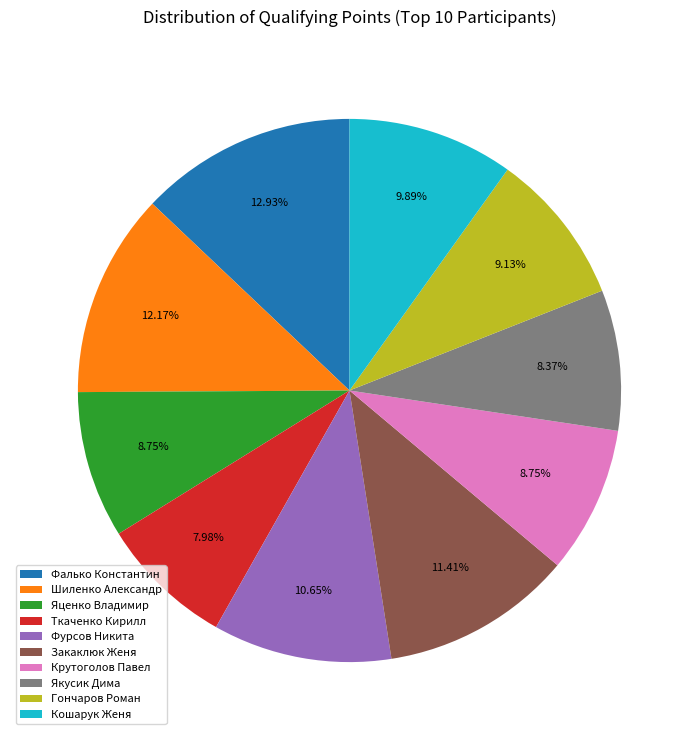

What percentage is NOT represented by Гончаров Роман?

90.9%